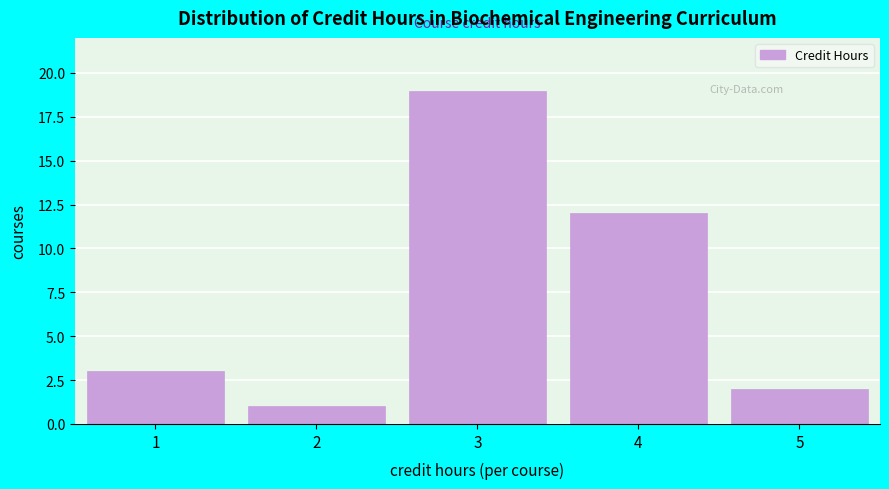

Reading left to right, transcribe this chart: for each bar, give the range it covers on the x-axis and its height. The values are not printed on the chart, so give them approximately, as read against the axis.

0.5 to 1.5: 3
1.5 to 2.5: 1
2.5 to 3.5: 19
3.5 to 4.5: 12
4.5 to 5.5: 2